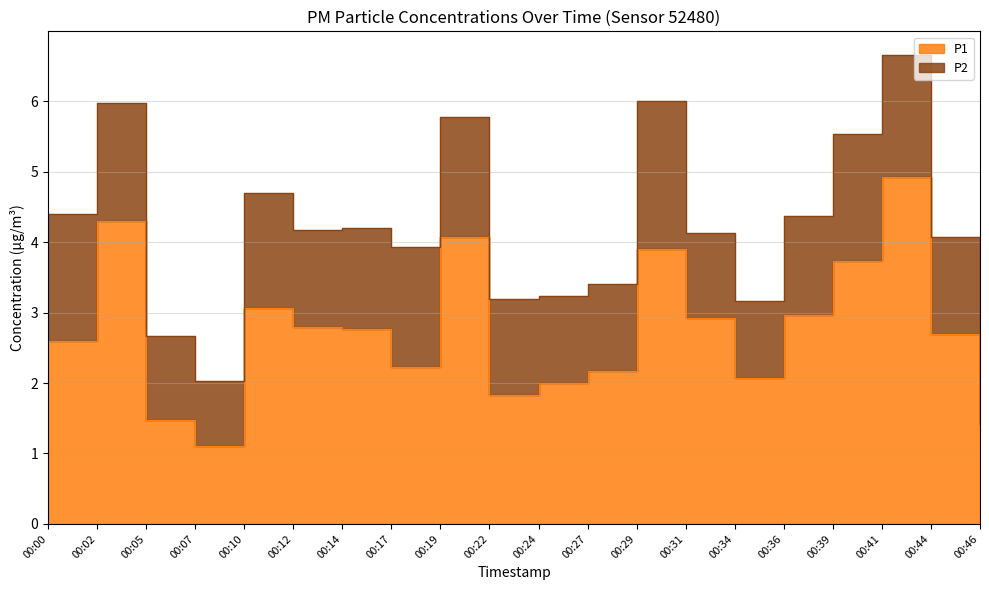

What is the value of the 16th point from the left?

3.0